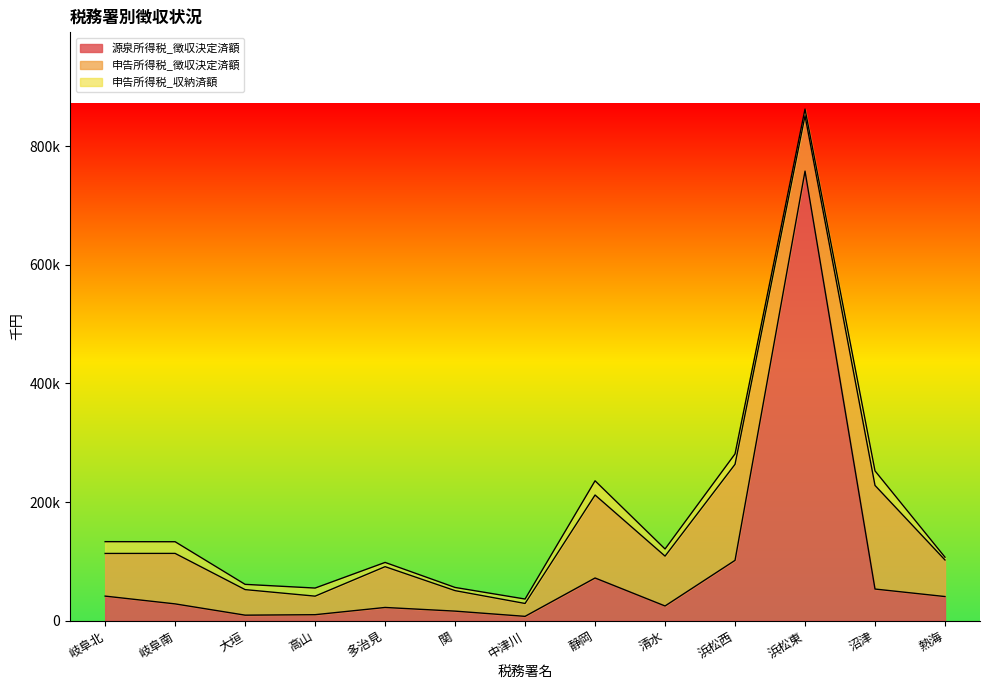

How many series are shown in this chart?

3